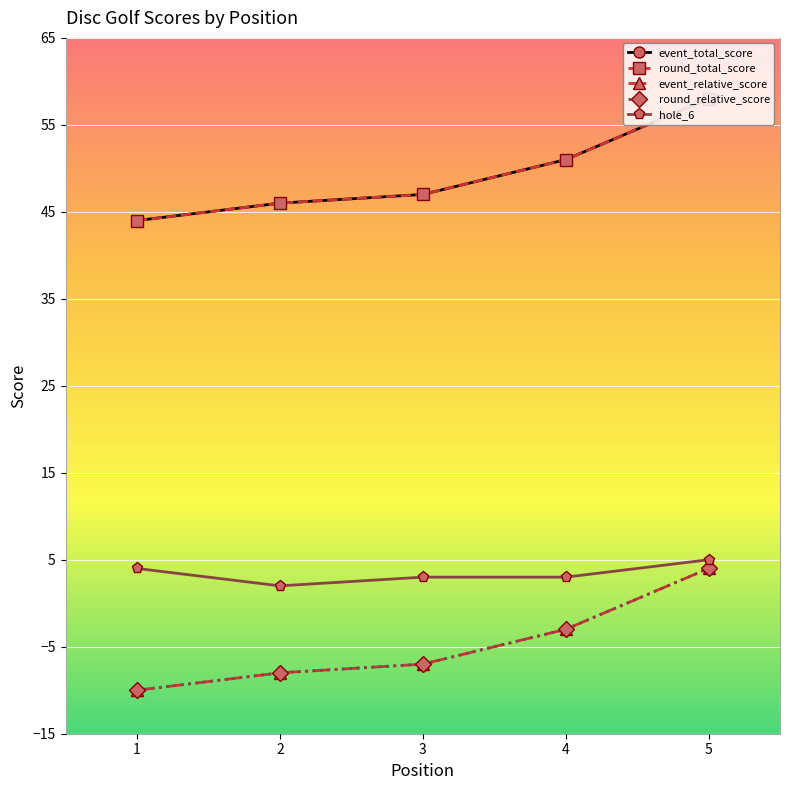

At which label does event_relative_score reach its peak?

5